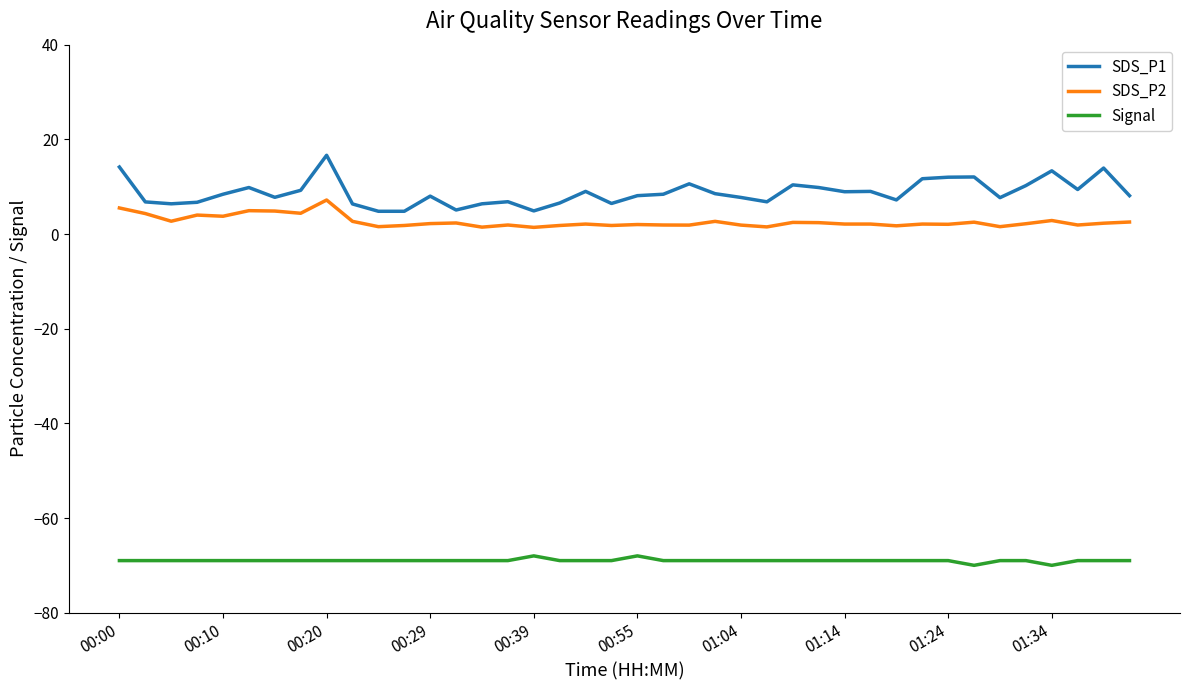

What is the average value of the SDS_P2 series?

2.6